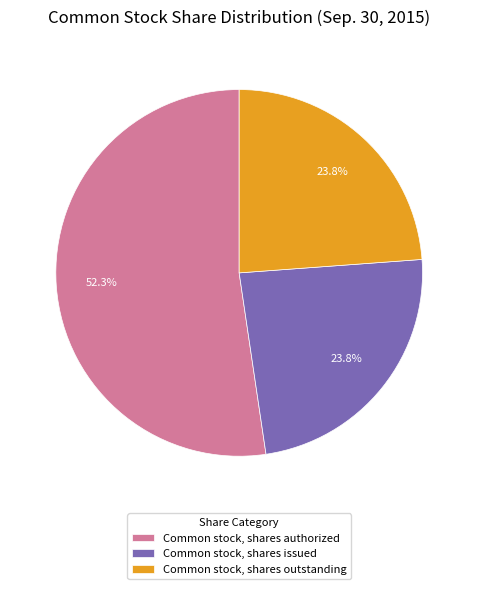

Between Common stock, shares issued and Common stock, shares authorized, which is larger?

Common stock, shares authorized